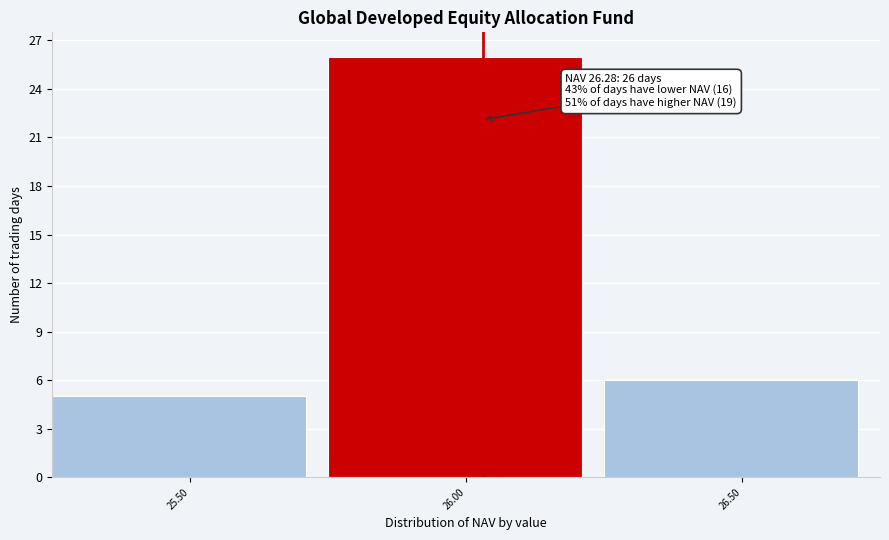

Reading left to right, list all the values displayed in this chart.

5	26	6